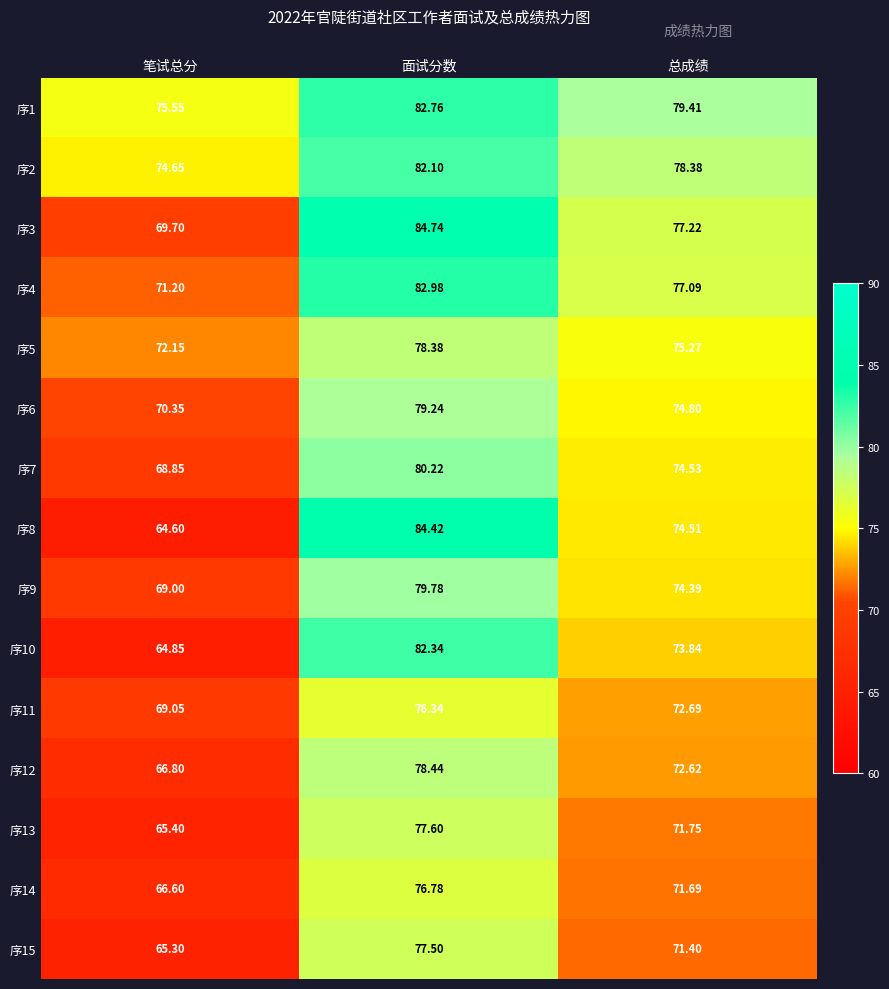

How many series are shown in this chart?

15